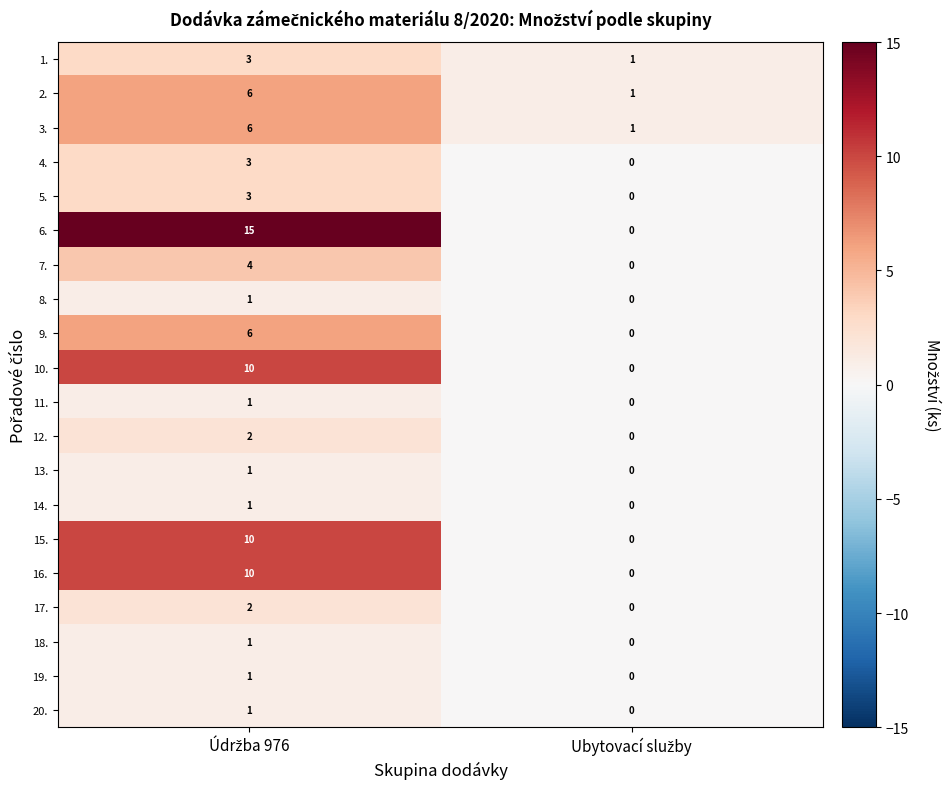

Which series has the largest range (max minus min)?

6.